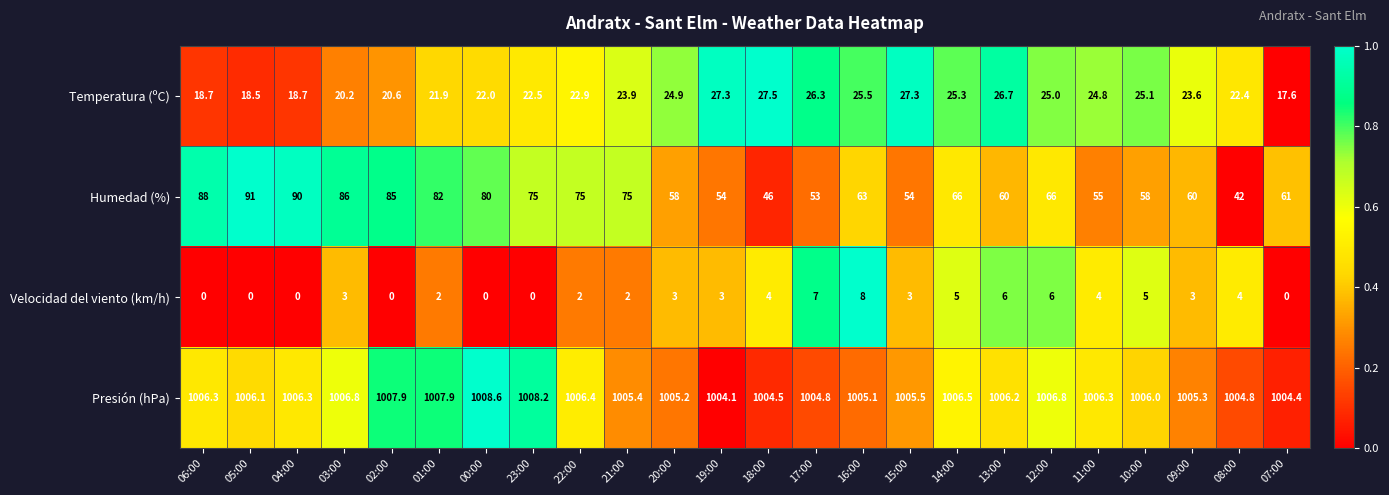

What is the approximate value of Presión (hPa) at 03:00?

1006.8